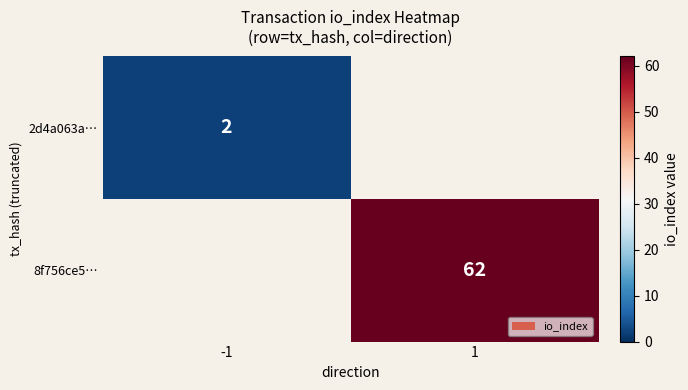

True or false: 2d4a063a… has a value of 0.8 at -1.

False